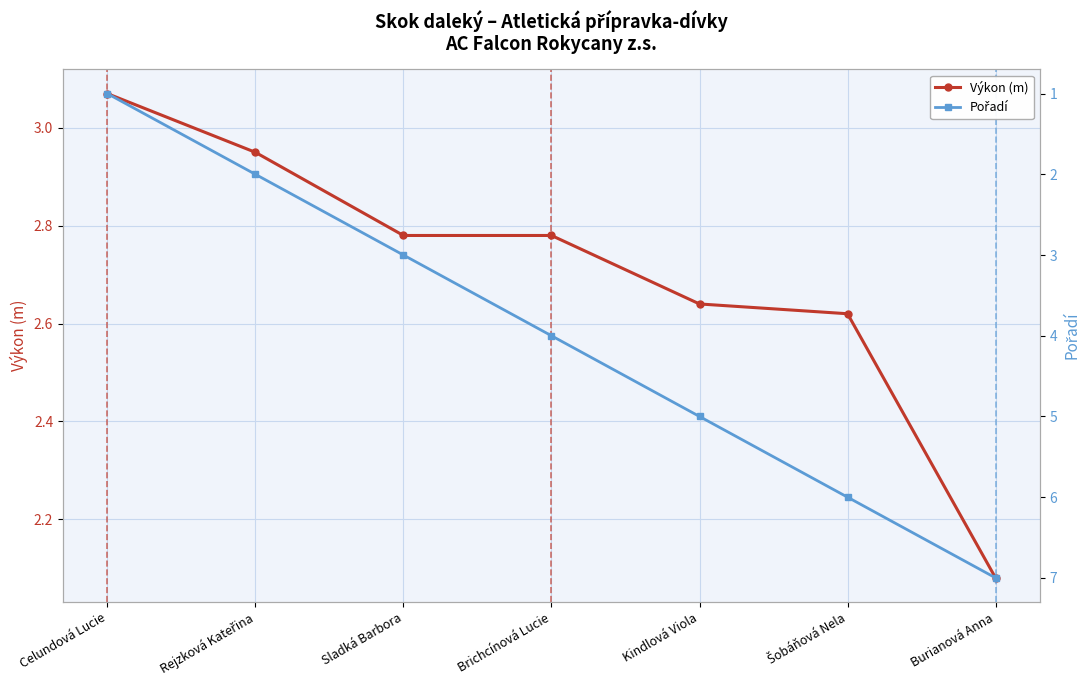

At which category is the sum across all series the highest?

Burianová Anna